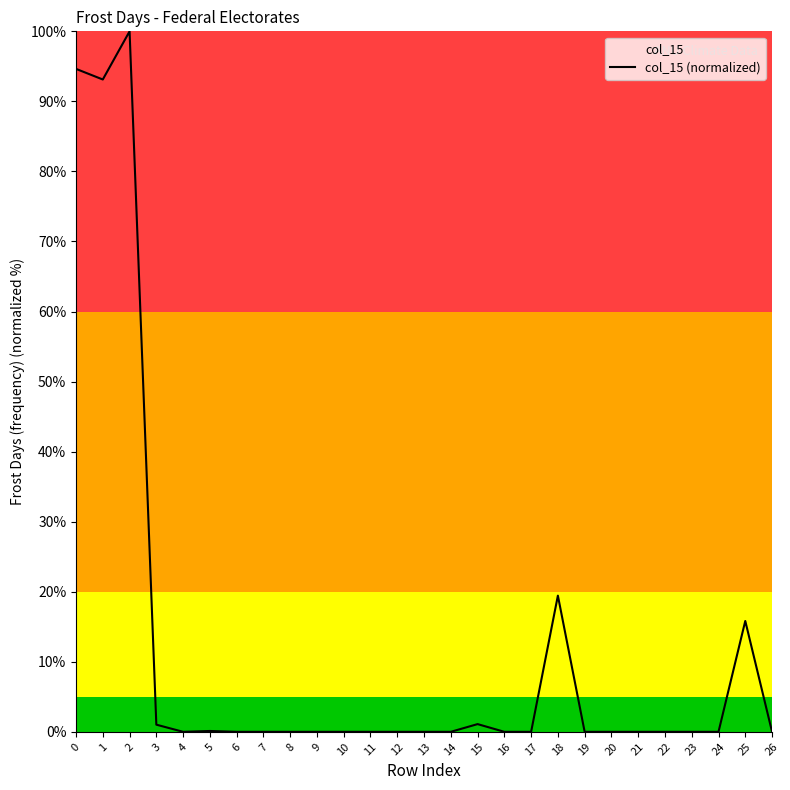

Reading left to right, extract all data points from this chart.

0=94.6	1=93.1	2=100.0	3=1.0	4=0.0	5=0.1	6=0.0	7=0.0	8=0.0	9=0.0	10=0.0	11=0.0	12=0.0	13=0.0	14=0.0	15=1.1	16=0.0	17=0.0	18=19.4	19=0.0	20=0.0	21=0.0	22=0.0	23=0.0	24=0.0	25=15.8	26=0.0